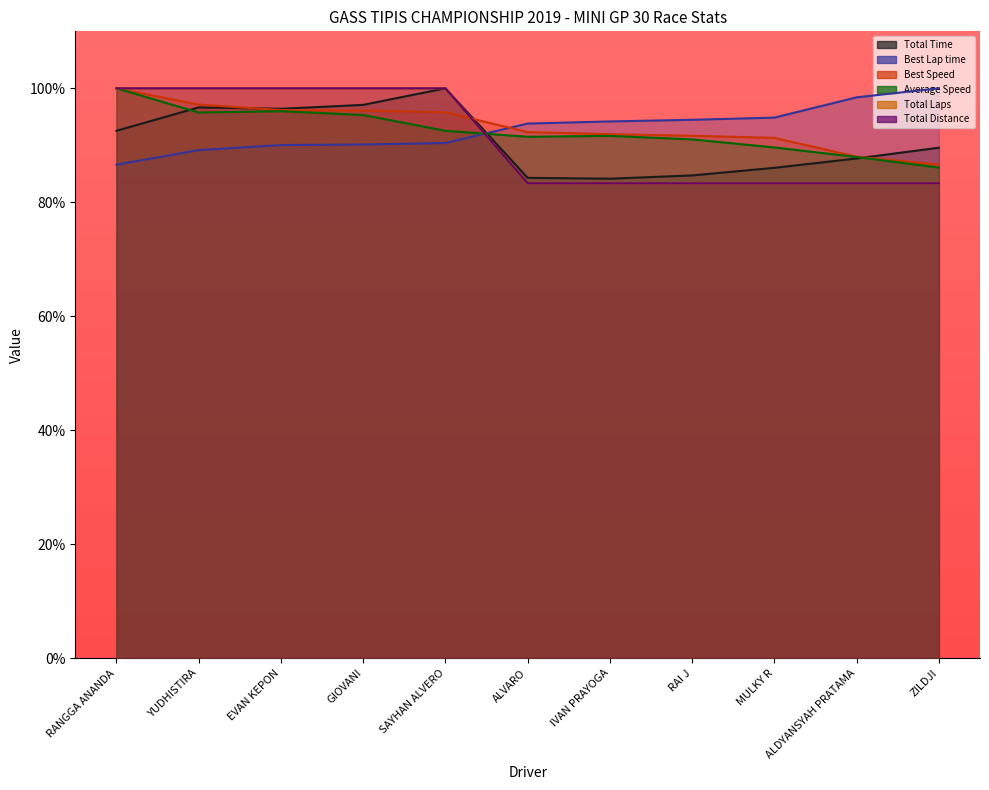

Does the chart display data point markers on the line(s)?

No